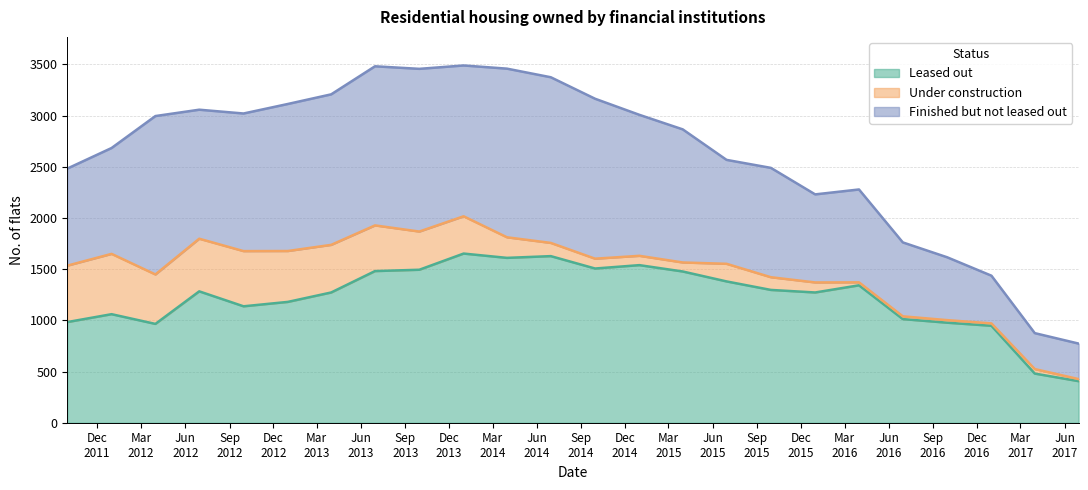

How many lines are shown in the chart?

3